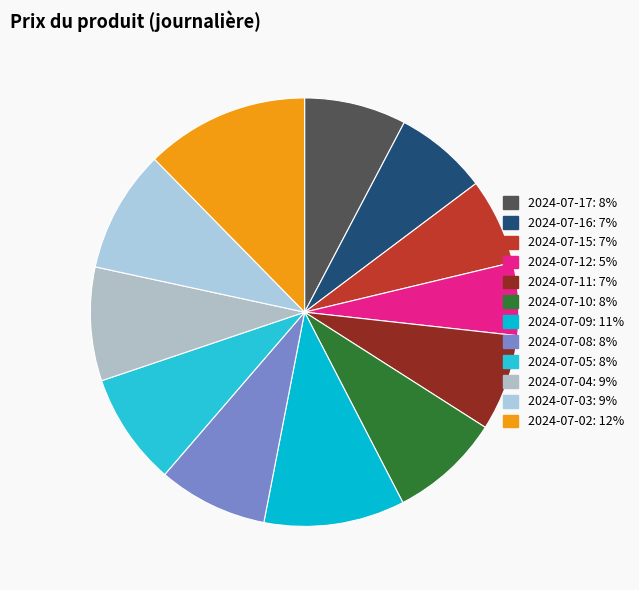

To the nearest percent, what portion does 2024-07-15 represent?

7%